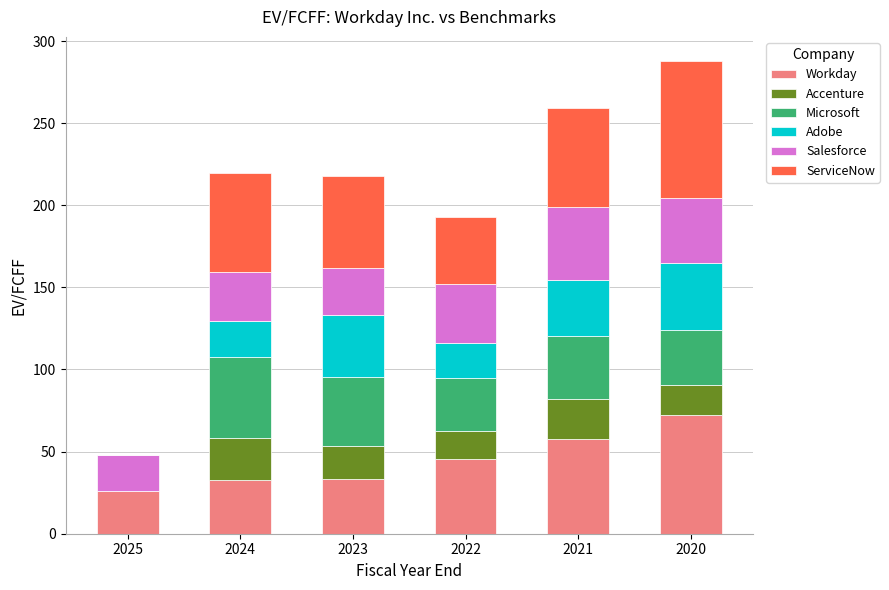

What is the sum of the Workday values at 2020 and 2024?

105.0